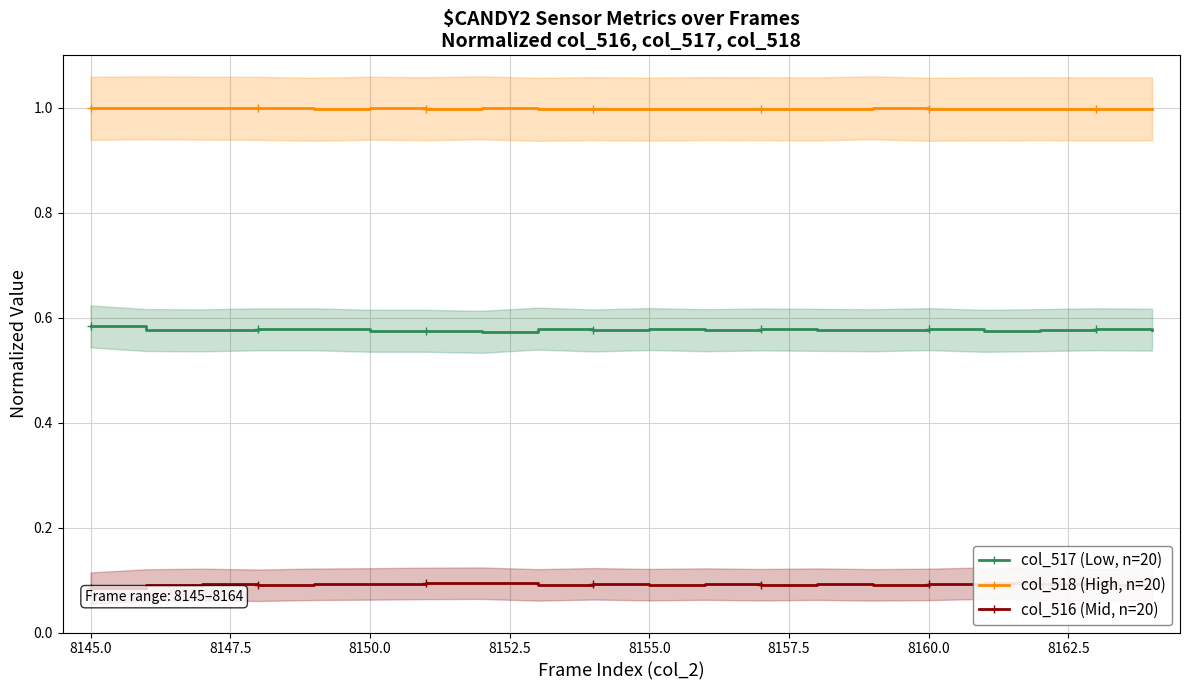

True or false: col_517 (Low, n=20) has more than 0 interior local peaks.

True